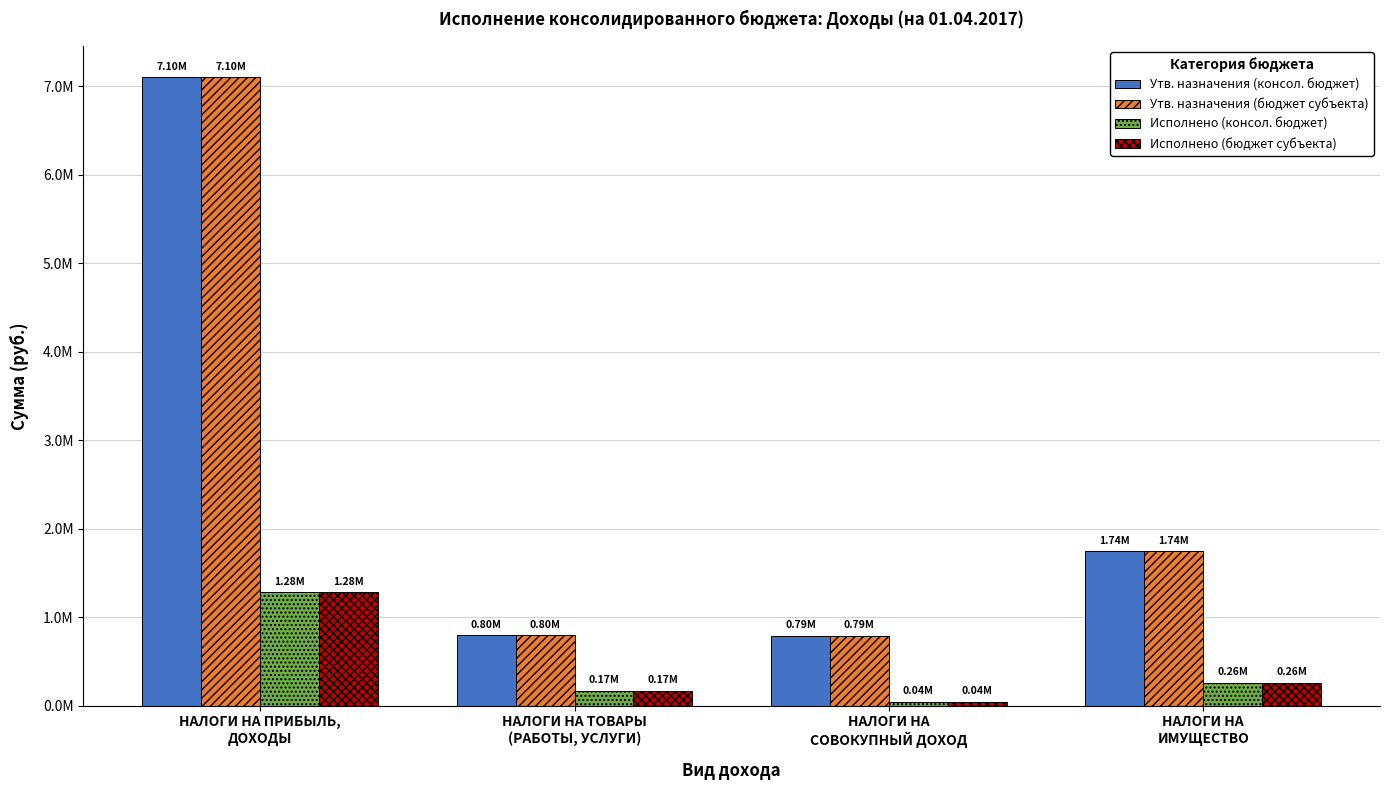

What is the label of the 4th bar from the left?

НАЛОГИ НА
ИМУЩЕСТВО